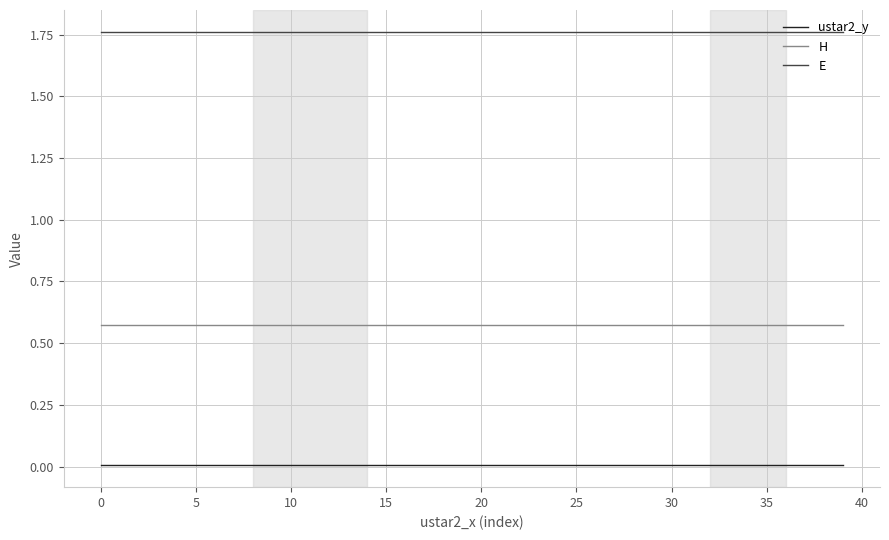

Rank the series by their average value, from highest to lowest.

E, H, ustar2_y